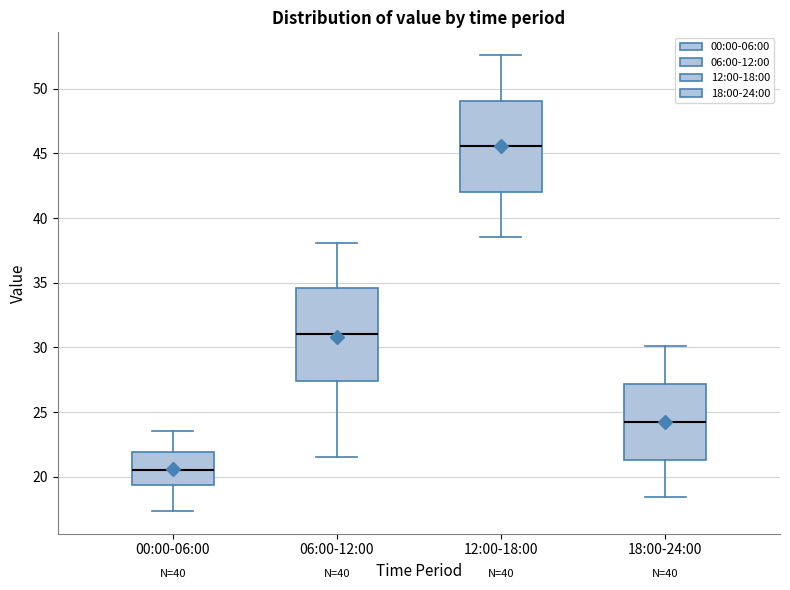

Where does the median line of the box for 12:00-18:00 sit on the y-axis? The values are not printed on the chart, so give them approximately, as read against the axis.

45.5